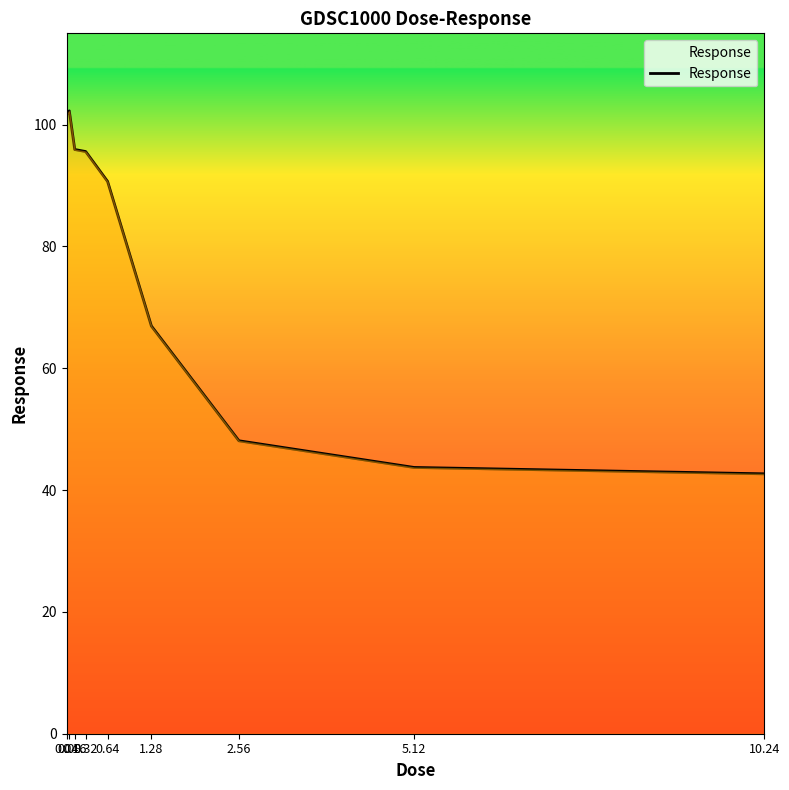

What is the difference between the second highest and second lowest values?

58.0